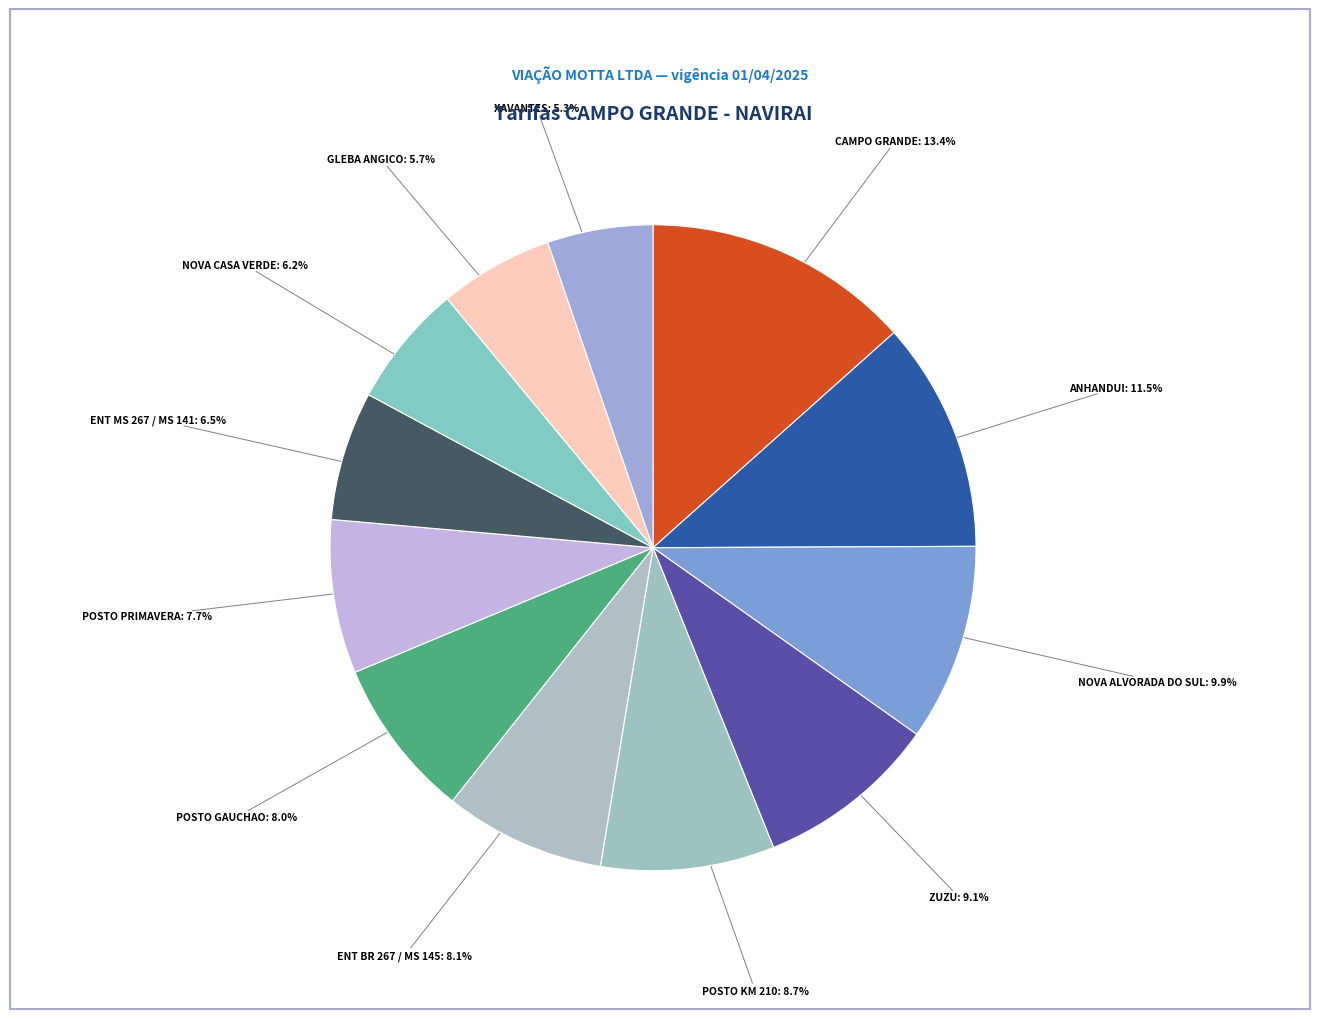

To the nearest percent, what percentage of the pie is ZUZU?

9%